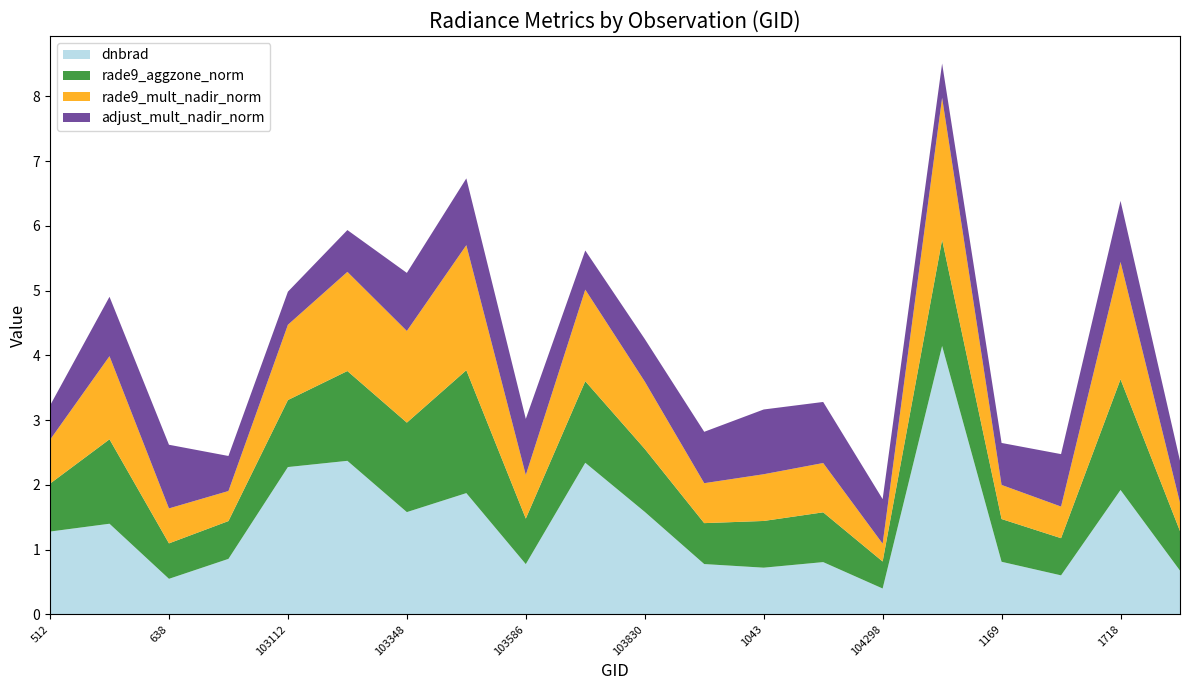

Reading left to right, what are all the values shown in this chart?

dnbrad: 512=1.3	102744=1.4	638=0.5	103103=0.9	103112=2.3	773=2.4	103348=1.6	103468=1.9	103586=0.8	917=2.3	103830=1.6	103949=0.8	1043=0.7	104180=0.8	104298=0.4	104417=4.1	1169=0.8	104540=0.6	1718=1.9	1808=0.7
rade9_aggzone_norm: 512=0.7	102744=1.3	638=0.5	103103=0.6	103112=1.0	773=1.4	103348=1.4	103468=1.9	103586=0.7	917=1.3	103830=1.0	103949=0.6	1043=0.7	104180=0.8	104298=0.4	104417=1.6	1169=0.7	104540=0.6	1718=1.7	1808=0.6
rade9_mult_nadir_norm: 512=0.7	102744=1.3	638=0.5	103103=0.5	103112=1.2	773=1.5	103348=1.4	103468=1.9	103586=0.7	917=1.4	103830=1.0	103949=0.6	1043=0.7	104180=0.8	104298=0.3	104417=2.2	1169=0.5	104540=0.5	1718=1.8	1808=0.4
adjust_mult_nadir_norm: 512=0.5	102744=0.9	638=1.0	103103=0.5	103112=0.5	773=0.6	103348=0.9	103468=1.0	103586=0.9	917=0.6	103830=0.7	103949=0.8	1043=1.0	104180=0.9	104298=0.7	104417=0.5	1169=0.6	104540=0.8	1718=0.9	1808=0.6